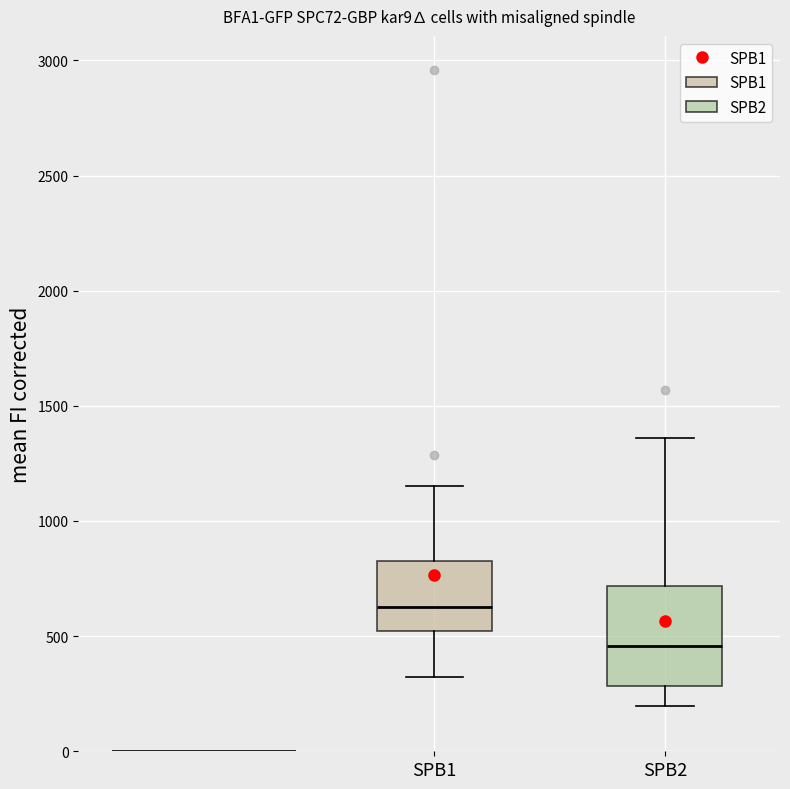

Which box's median line is the lowest?

SPB2